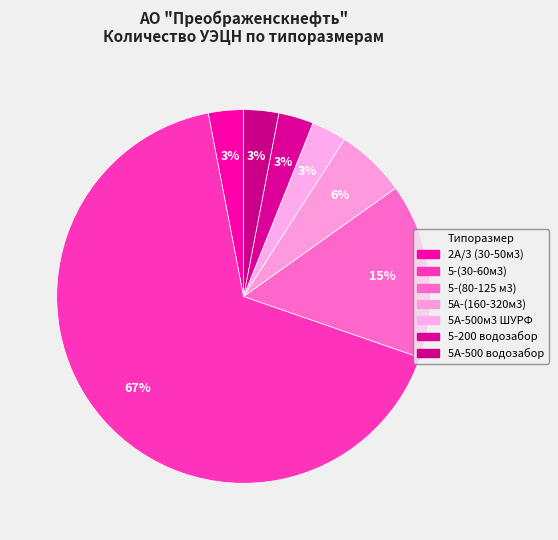

How many slices are in this pie chart?

7